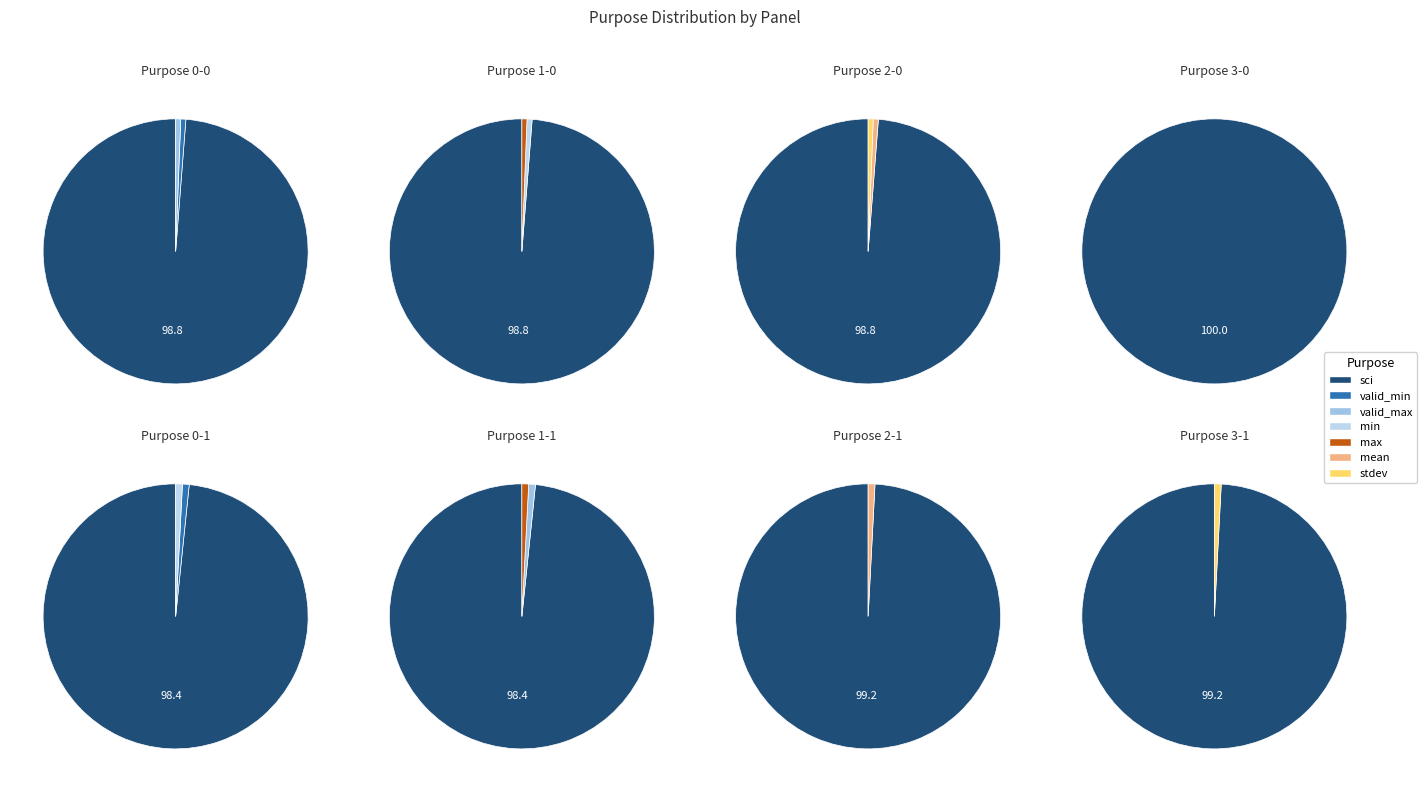

What is the ratio of the value at max to the value at min?

1.0